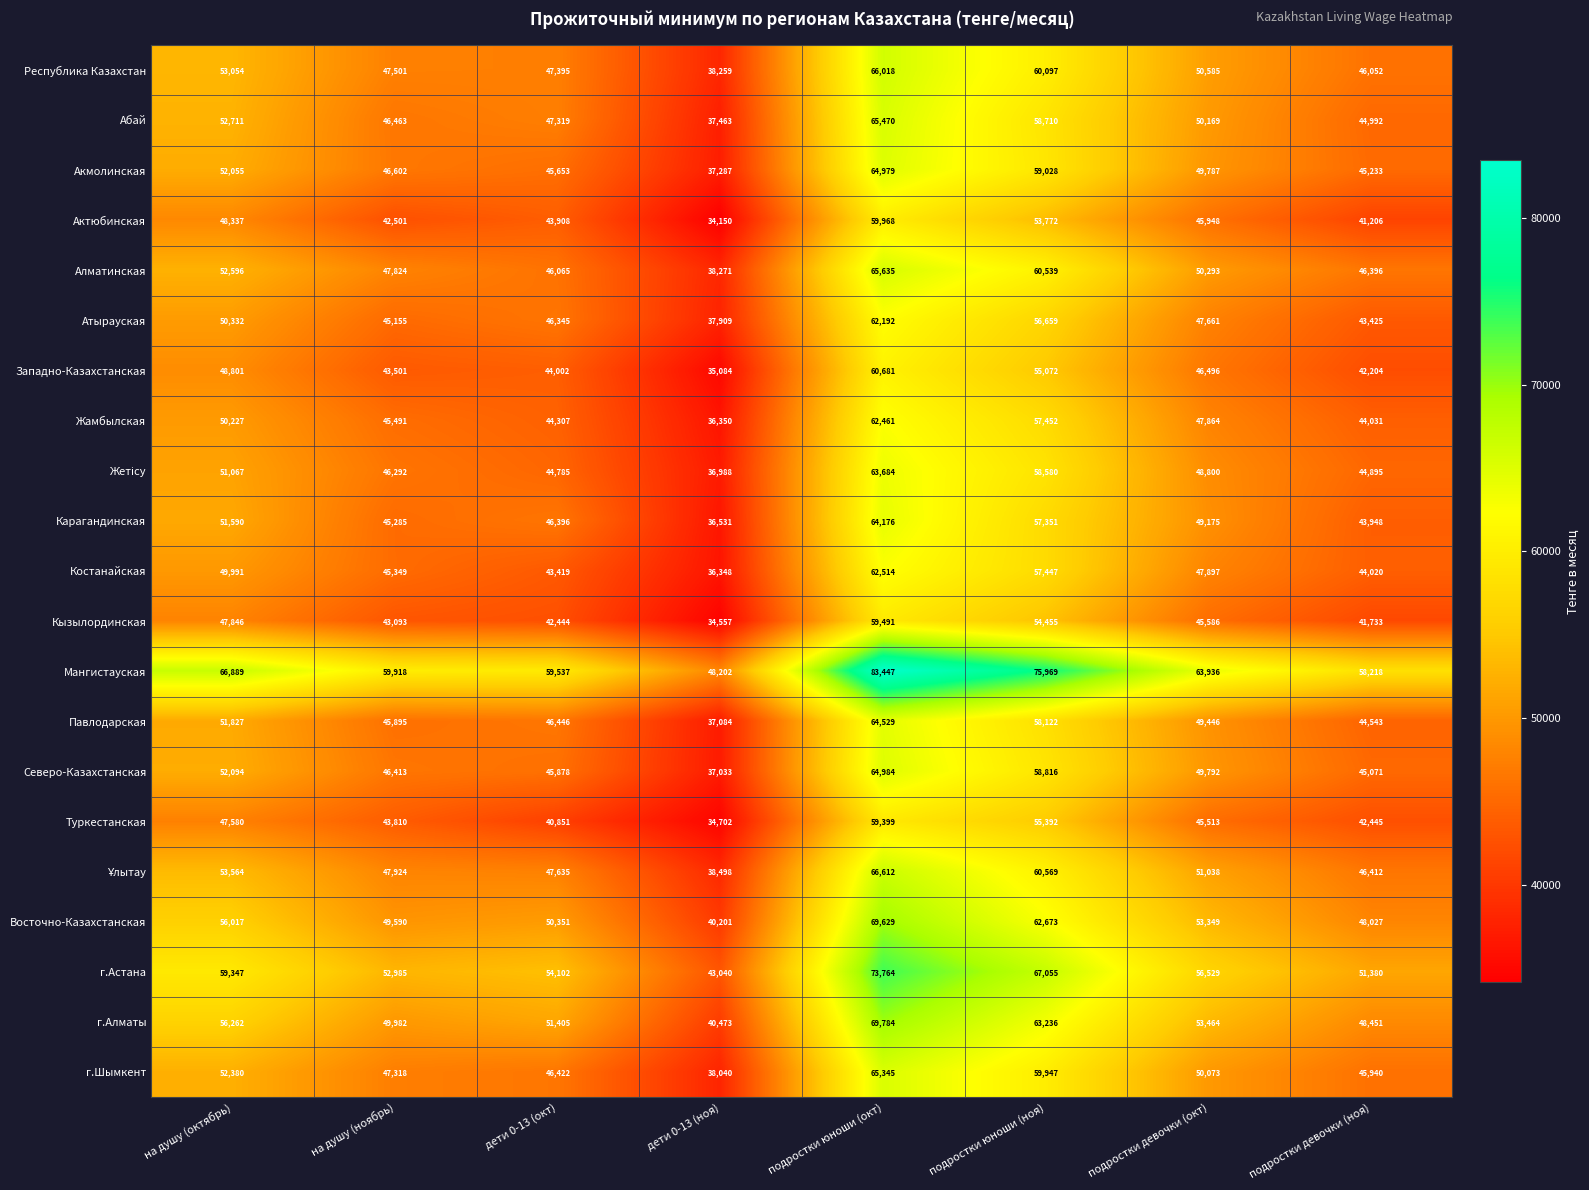

At which category is the sum across all series the highest?

подростки юноши (окт)